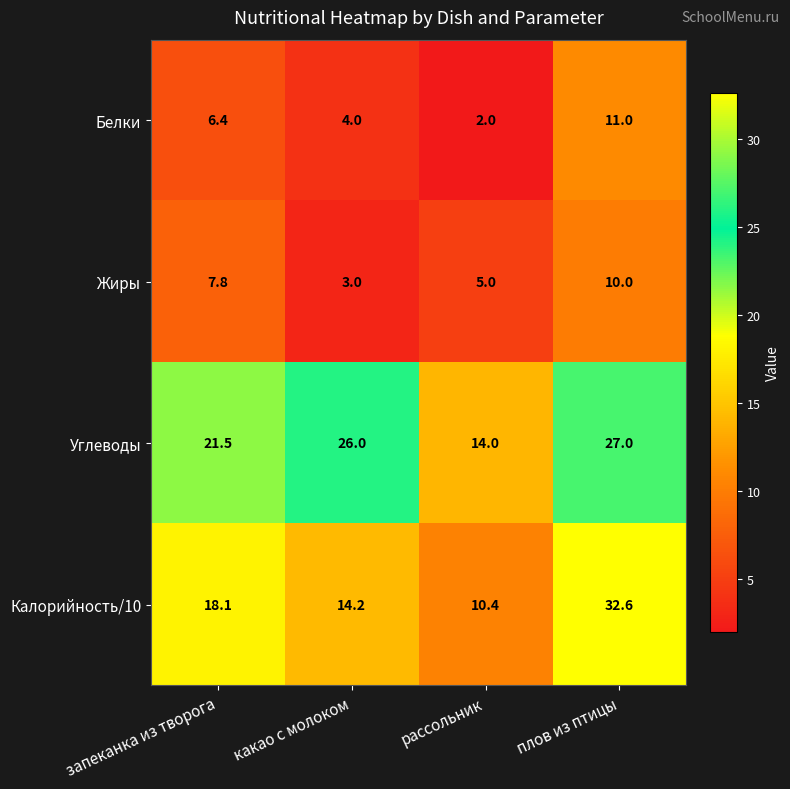

Read the Углеводы value at запеканка из творога.

21.5